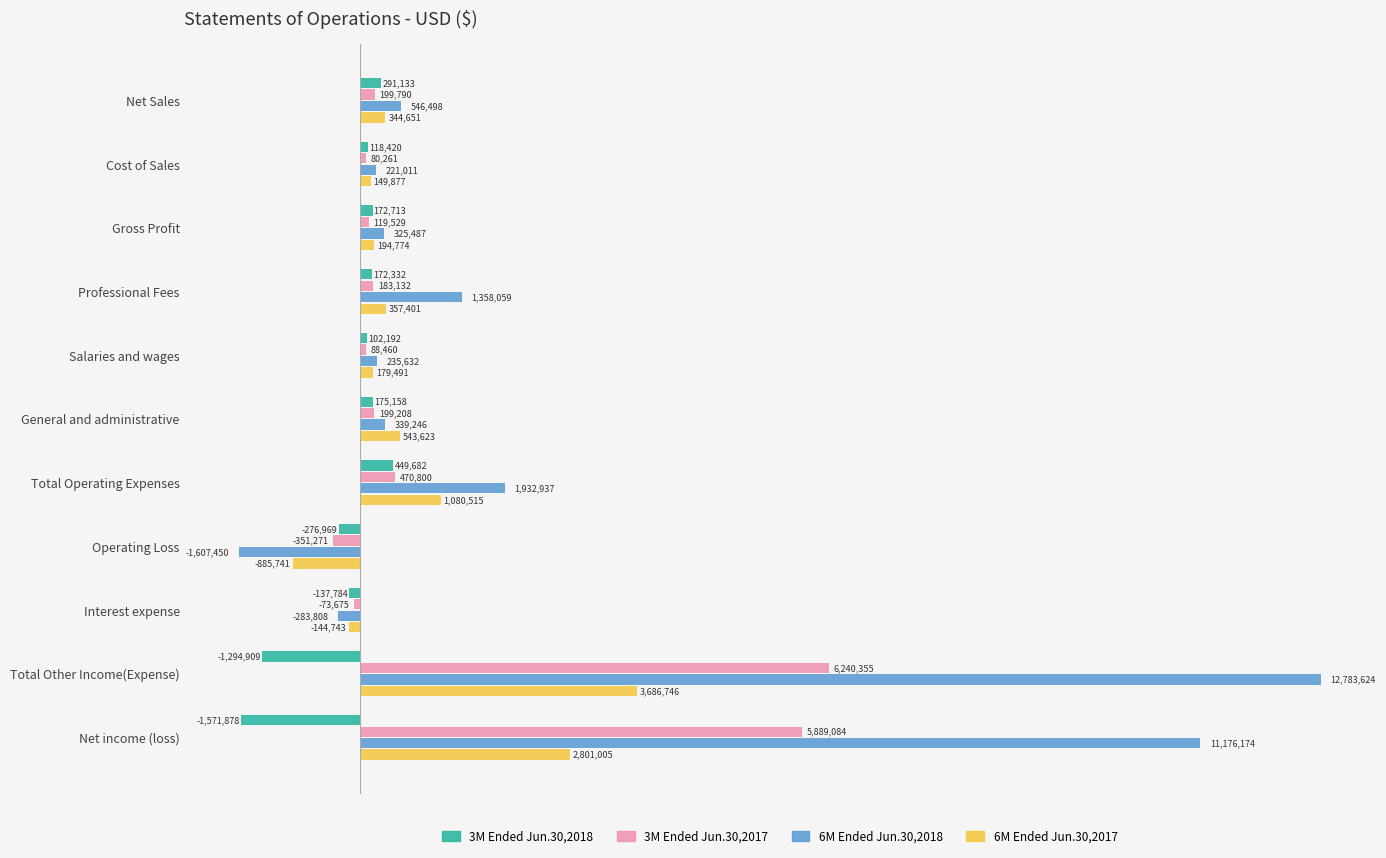

What are all the series names shown in the legend?

3M Ended Jun.30,2018, 3M Ended Jun.30,2017, 6M Ended Jun.30,2018, 6M Ended Jun.30,2017